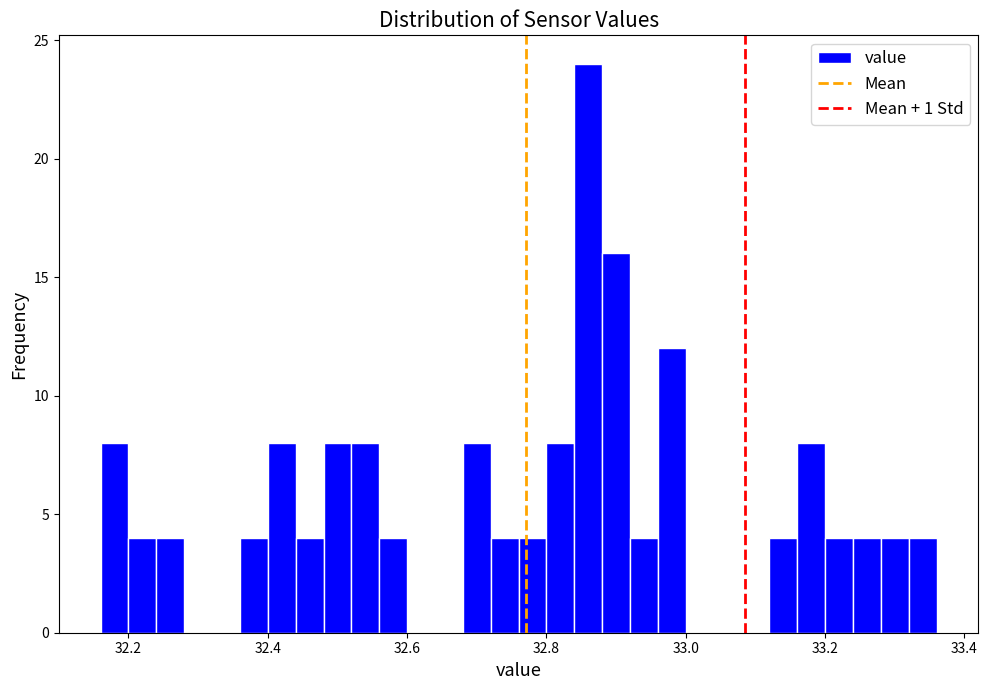

Read against the x-axis, roughly where is the centre of the tallest bar?

32.86